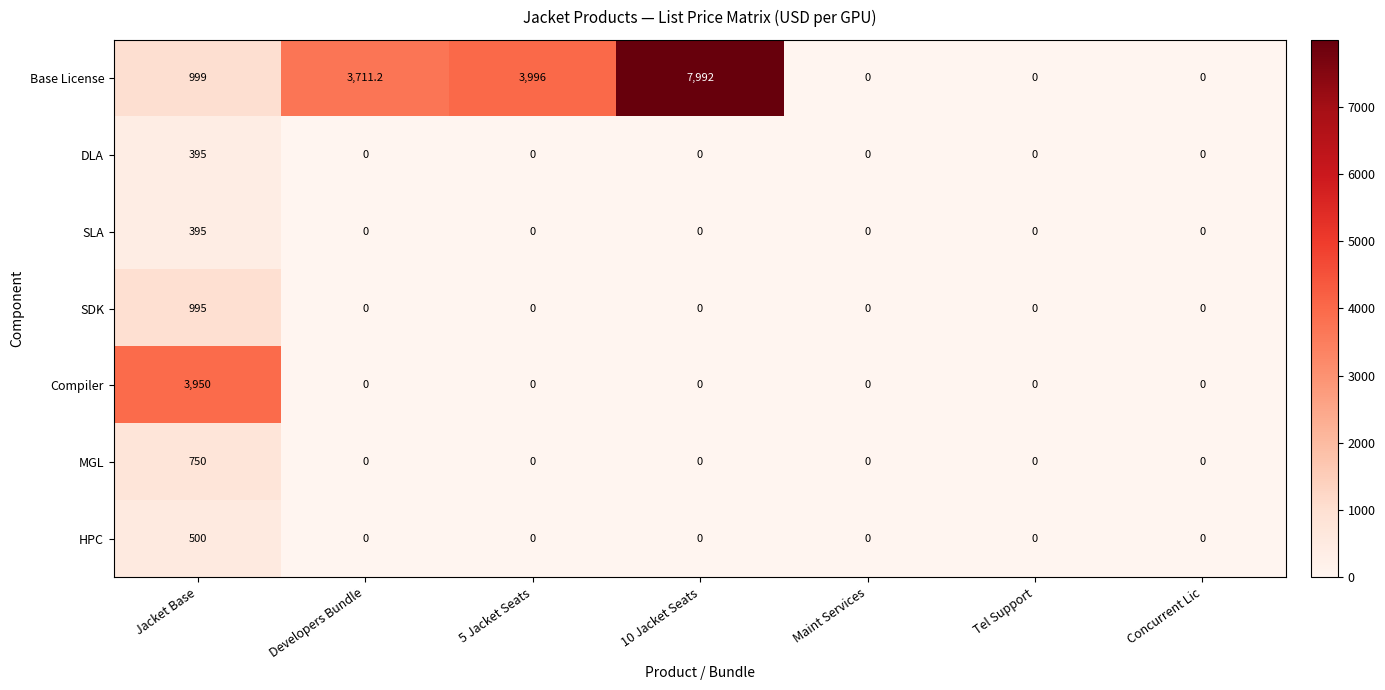

The value of SLA at Concurrent Lic is 0.0. True or false?

True